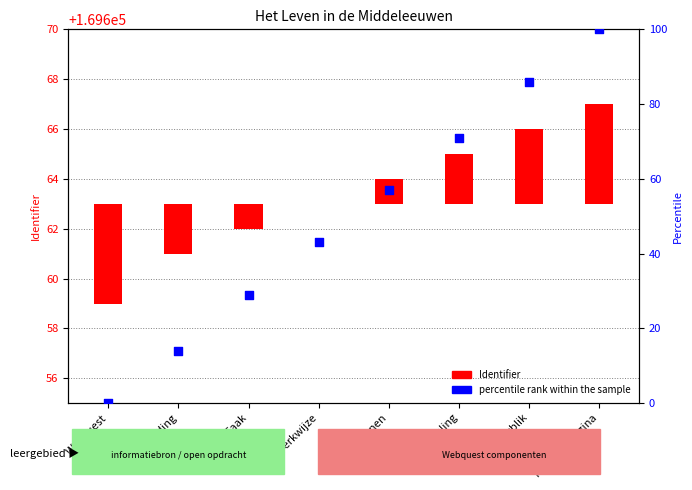

What are all the series names shown in the legend?

Identifier, percentile rank within the sample